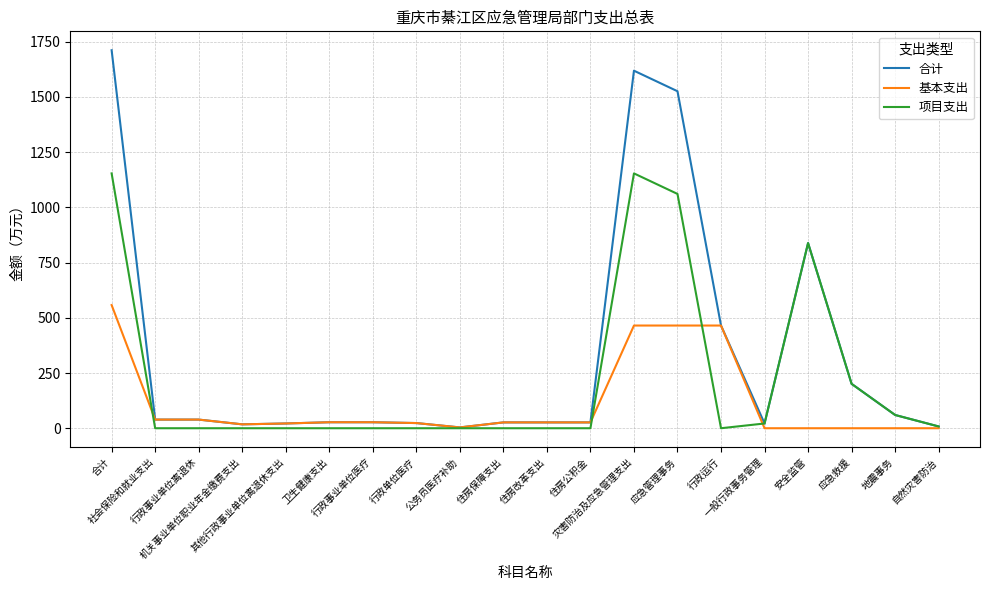

Rank the series by their maximum value, from lowest to highest.

基本支出, 项目支出, 合计